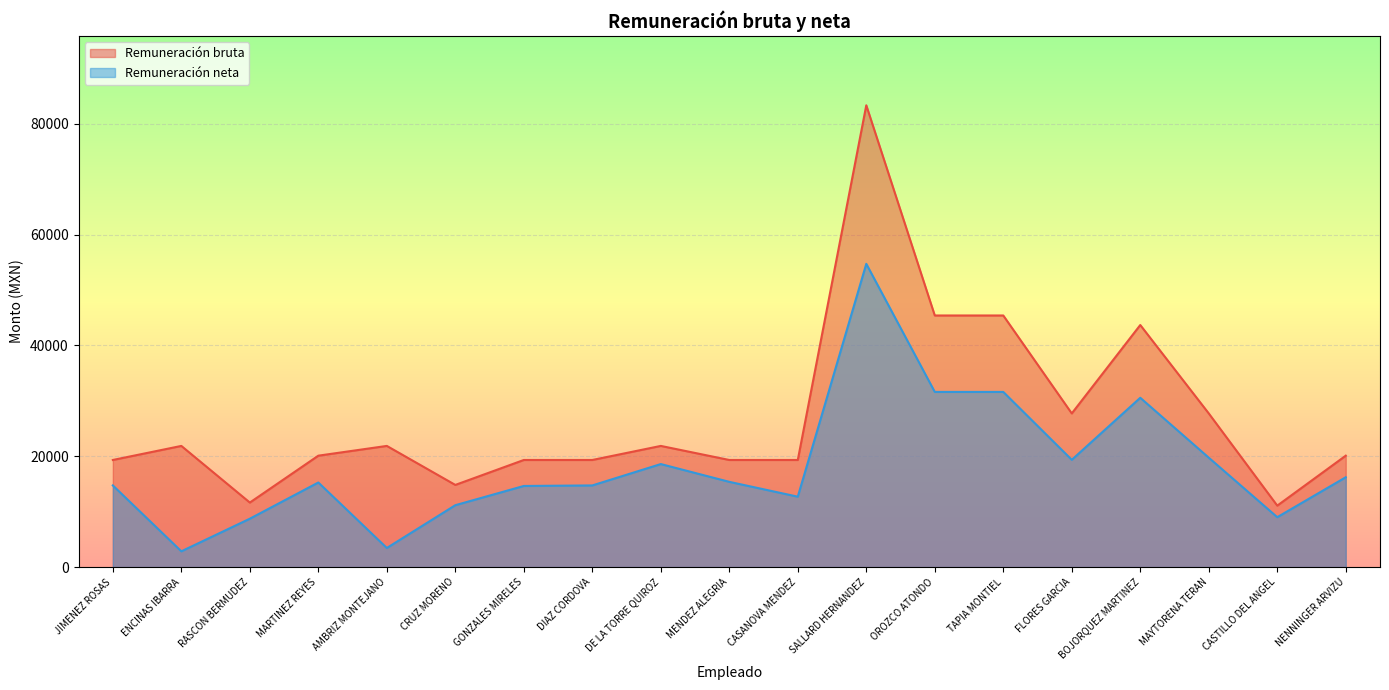

Reading right to left, extract all data points from this chart.

Remuneración bruta: NENNINGER ARVIZU=20108.2	CASTILLO DEL ANGEL=11092.8	MAYTORENA TERAN=27731.3	BOJORQUEZ MARTINEZ=43685.5	FLORES GARCIA=27731.3	TAPIA MONTIEL=45405.4	OROZCO ATONDO=45405.4	SALLARD HERNANDEZ=83334.9	CASANOVA MENDEZ=19331.0	MENDEZ ALEGRIA=19331.0	DE LA TORRE QUIROZ=21868.7	DIAZ CORDOVA=19331.0	GONZALES MIRELES=19331.0	CRUZ MORENO=14830.1	AMBRIZ MONTEJANO=21868.7	MARTINEZ REYES=20108.2	RASCON BERMUDEZ=11647.5	ENCINAS IBARRA=21868.7	JIMENEZ ROSAS=19331.0
Remuneración neta: NENNINGER ARVIZU=16212.5	CASTILLO DEL ANGEL=9009.6	MAYTORENA TERAN=19746.0	BOJORQUEZ MARTINEZ=30555.7	FLORES GARCIA=19361.1	TAPIA MONTIEL=31613.2	OROZCO ATONDO=31613.2	SALLARD HERNANDEZ=54724.0	CASANOVA MENDEZ=12708.1	MENDEZ ALEGRIA=15386.1	DE LA TORRE QUIROZ=18594.6	DIAZ CORDOVA=14739.5	GONZALES MIRELES=14642.1	CRUZ MORENO=11171.3	AMBRIZ MONTEJANO=3450.9	MARTINEZ REYES=15268.2	RASCON BERMUDEZ=8734.7	ENCINAS IBARRA=2850.9	JIMENEZ ROSAS=14739.5